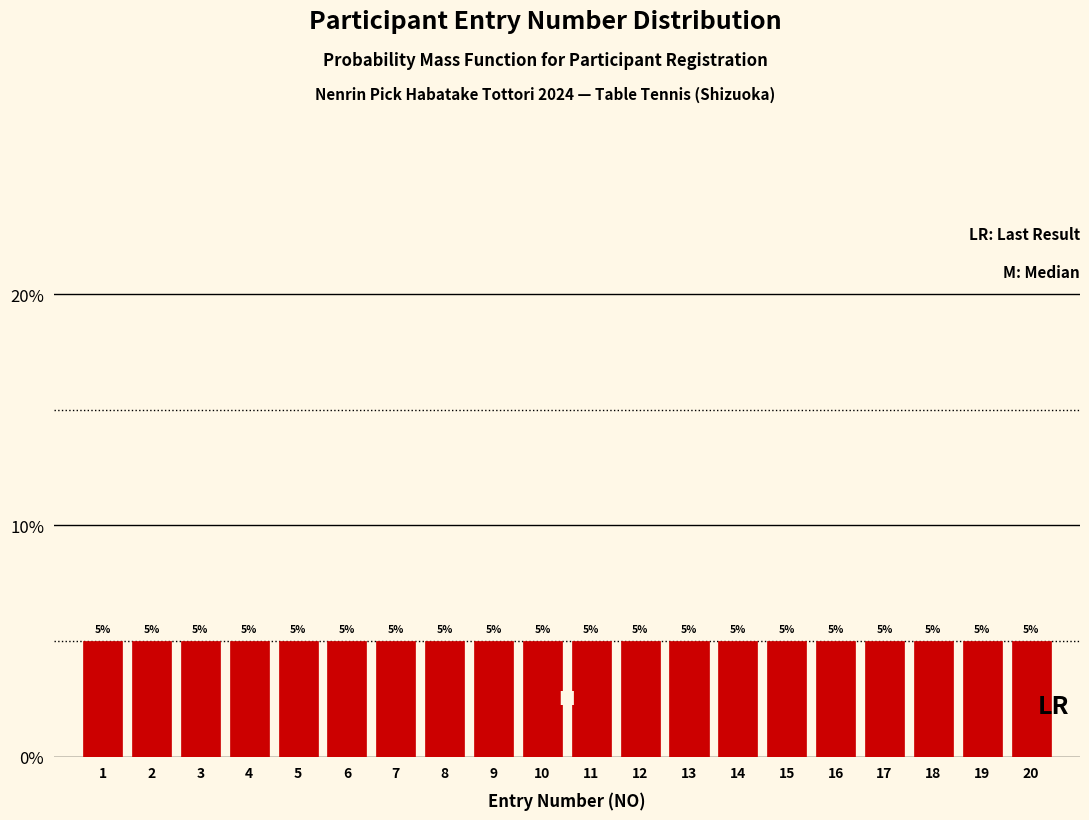

Reading left to right, list every bar in this chart as the range it spans on the x-axis followed by its height.

0.5 to 1.5: 5
1.5 to 2.5: 5
2.5 to 3.5: 5
3.5 to 4.5: 5
4.5 to 5.5: 5
5.5 to 6.5: 5
6.5 to 7.5: 5
7.5 to 8.5: 5
8.5 to 9.5: 5
9.5 to 10.5: 5
10.5 to 11.5: 5
11.5 to 12.5: 5
12.5 to 13.5: 5
13.5 to 14.5: 5
14.5 to 15.5: 5
15.5 to 16.5: 5
16.5 to 17.5: 5
17.5 to 18.5: 5
18.5 to 19.5: 5
19.5 to 20.5: 5